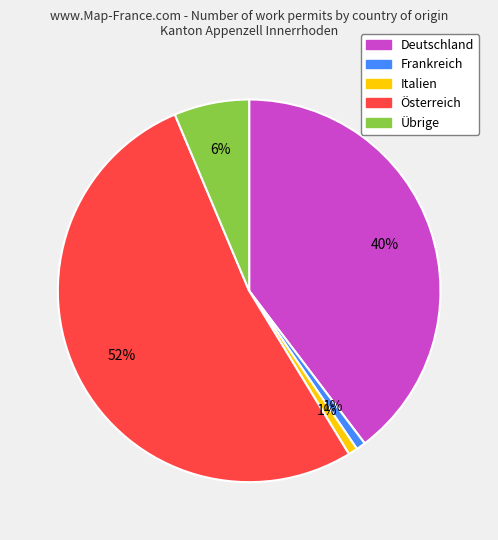

Which category has the biggest portion of the pie?

Österreich